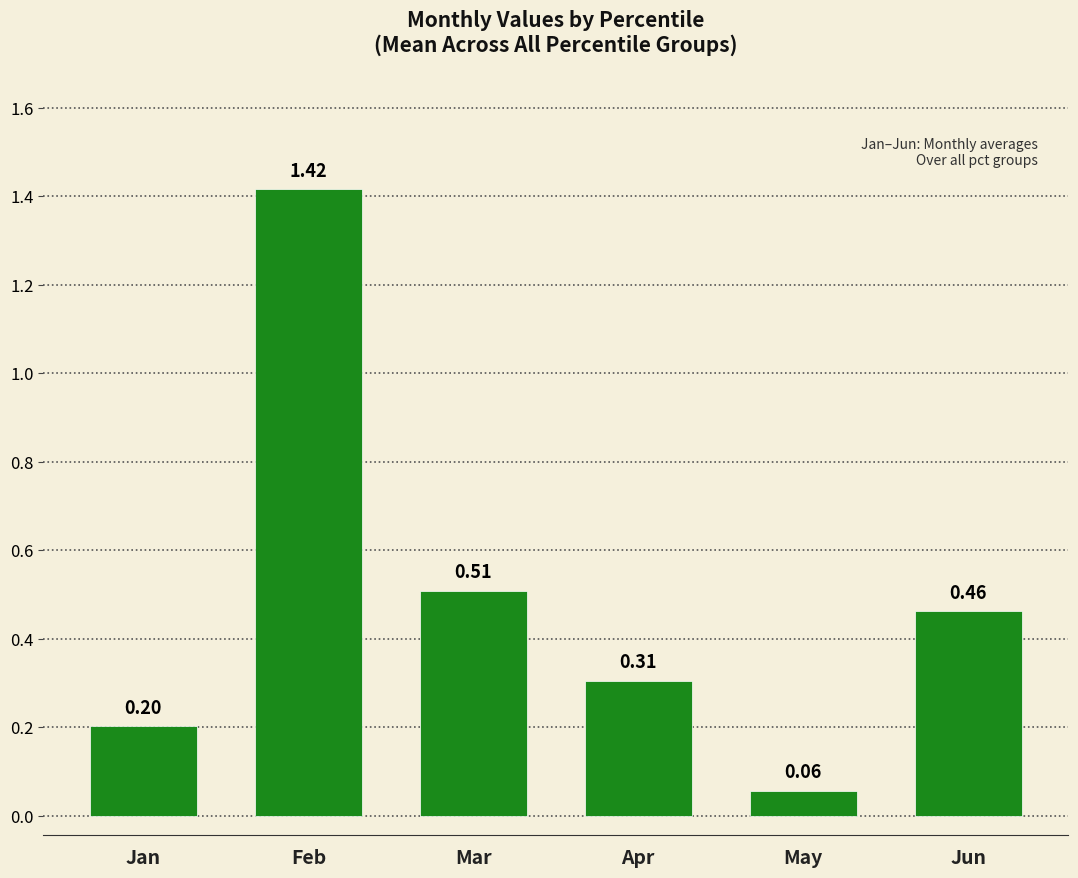

Where is the data nearest to the value 0?

May